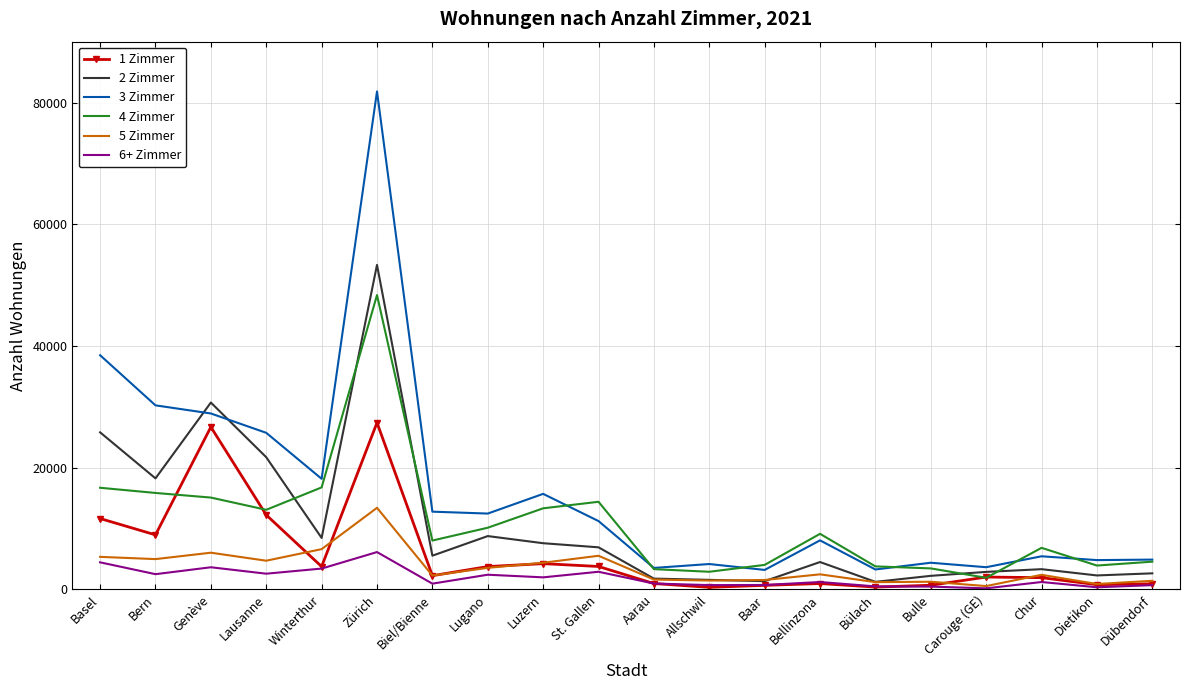

Which series has the largest total across all categories?

3 Zimmer